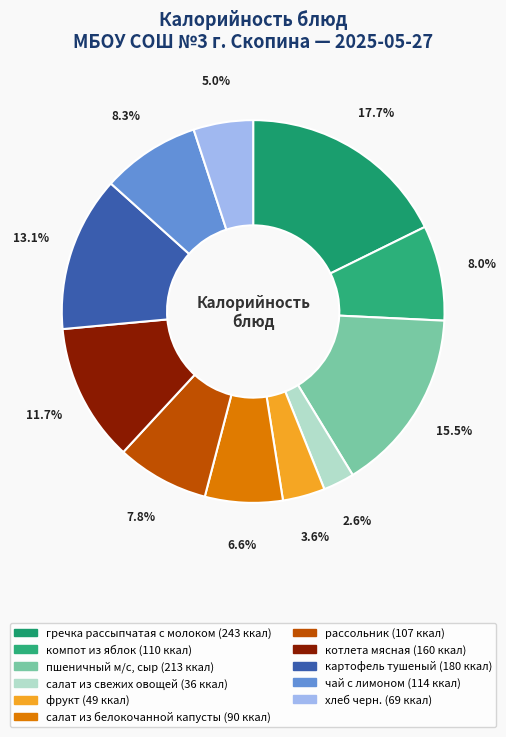

Rank the categories by value from lowest to highest.

салат из свежих овощей, фрукт, хлеб черн., салат из белокочанной капусты, рассольник, компот из яблок, чай с лимоном, котлета мясная, картофель тушеный, пшеничный м/с, сыр, гречка рассыпчатая с молоком